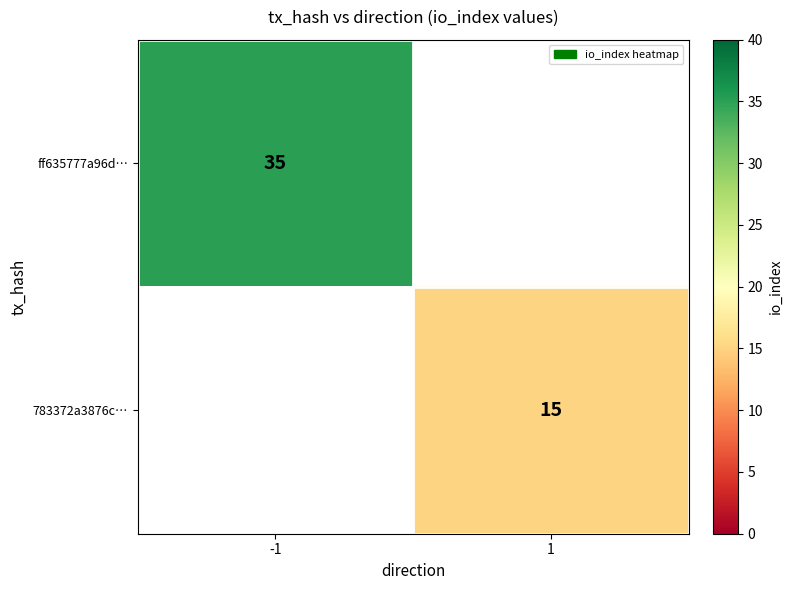

Is it true that 783372a3876c… equals 15 at 1?

True